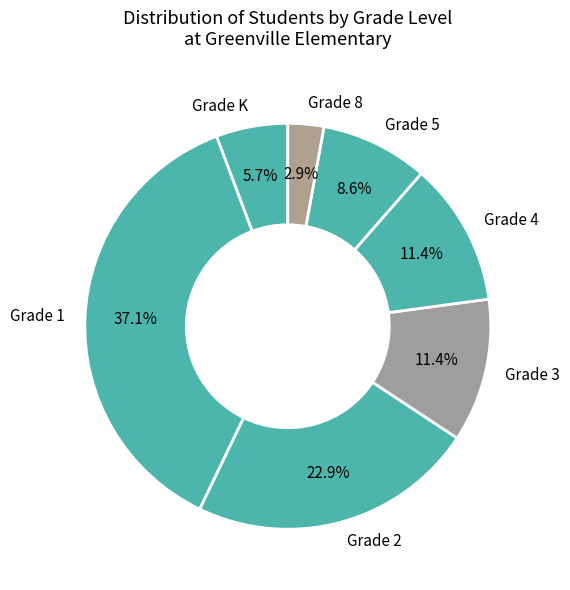

What percentage is NOT represented by Grade 5?

91.4%